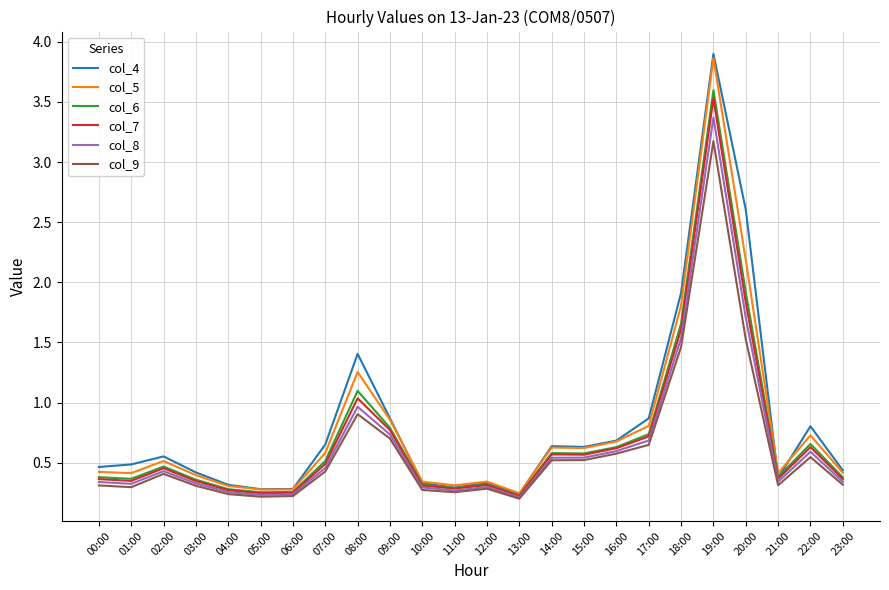

Is the value of col_8 at 21:00 greater than the value of col_9 at 09:00?

No